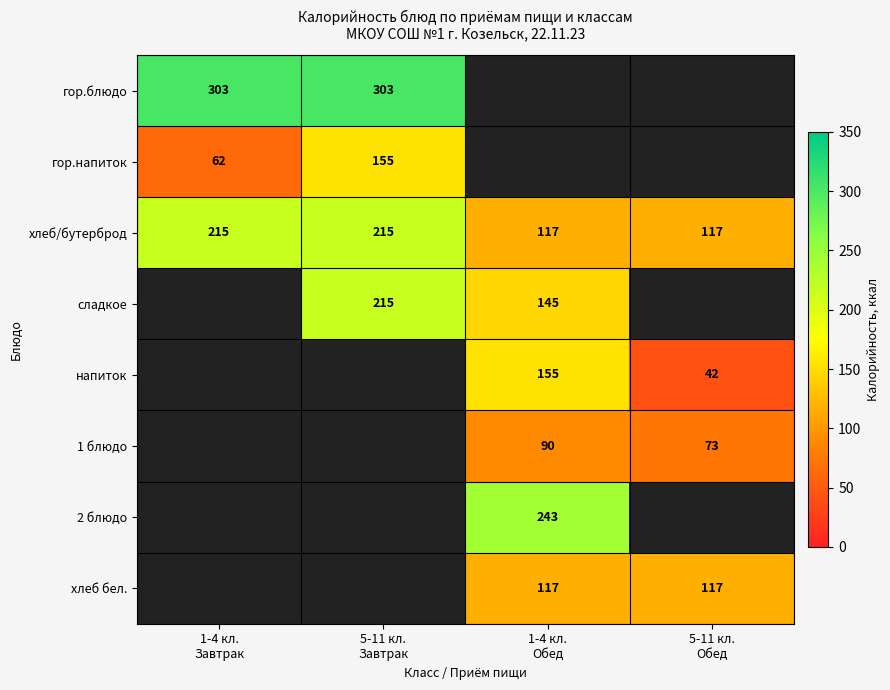

What is the difference between the second highest and second lowest values in the хлеб/бутерброд series?

98